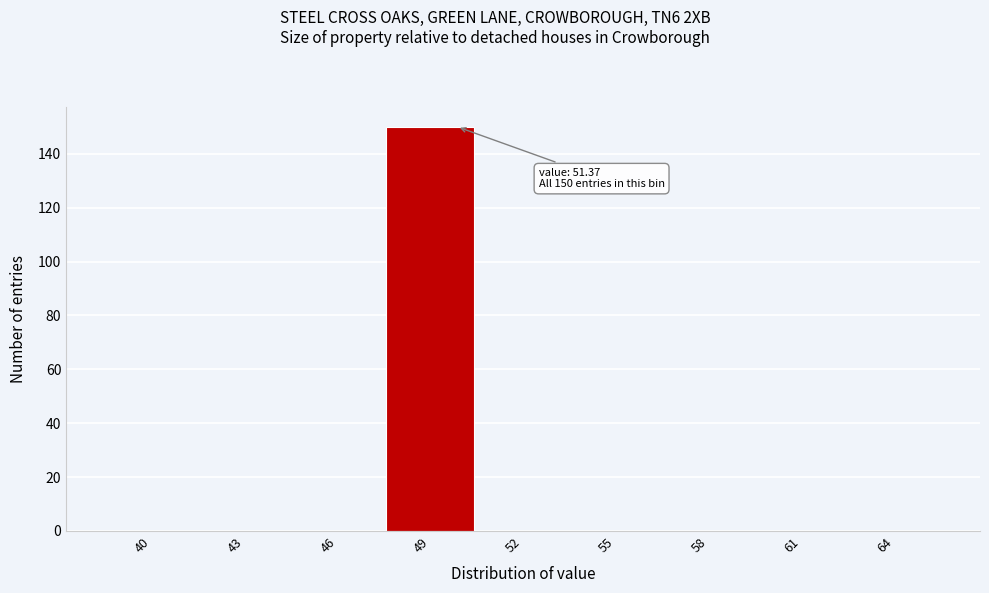

Reading left to right, extract all data points from this chart.

40=0	43=0	46=0	49=150	52=0	55=0	58=0	61=0	64=0